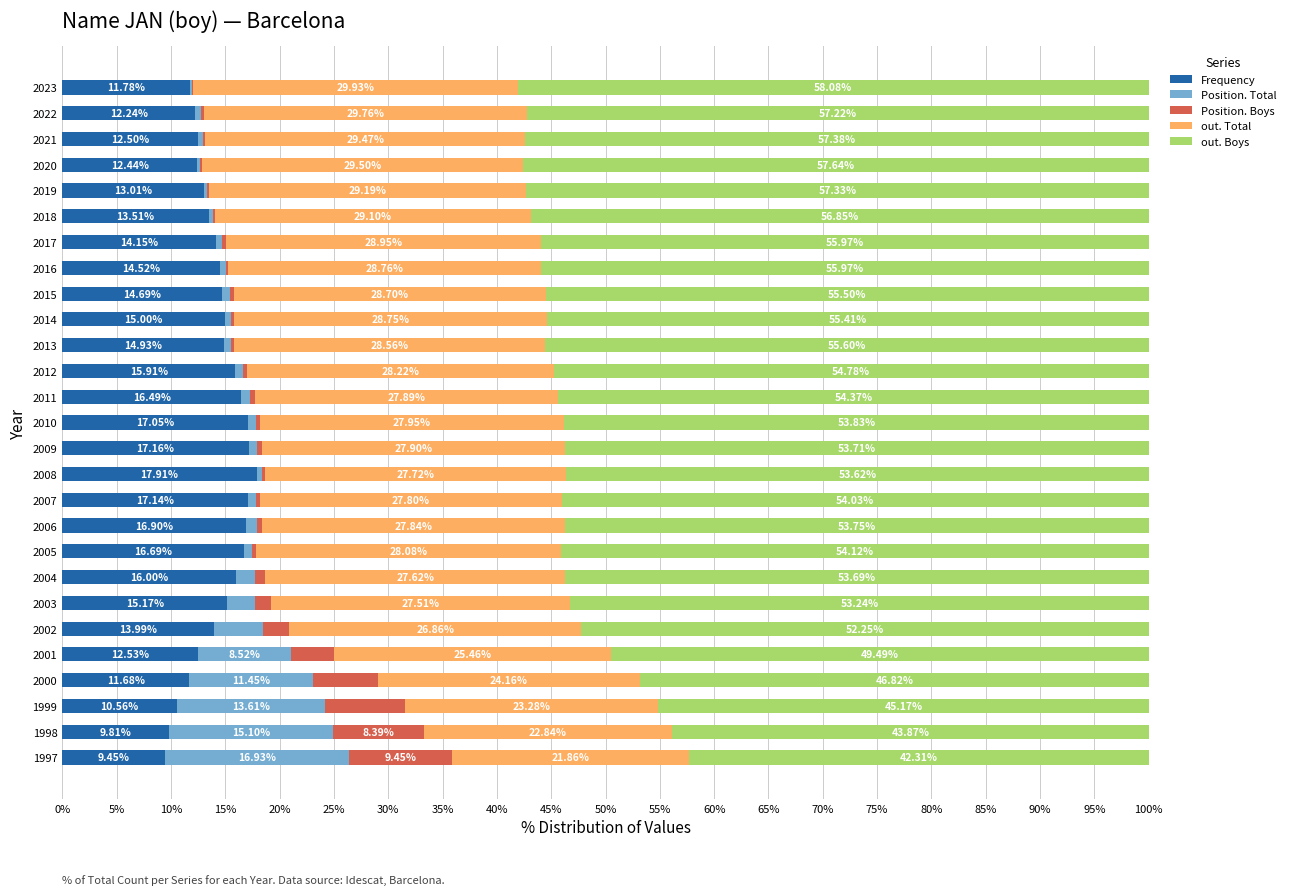

What is the total value across all series at 2003?

100.0